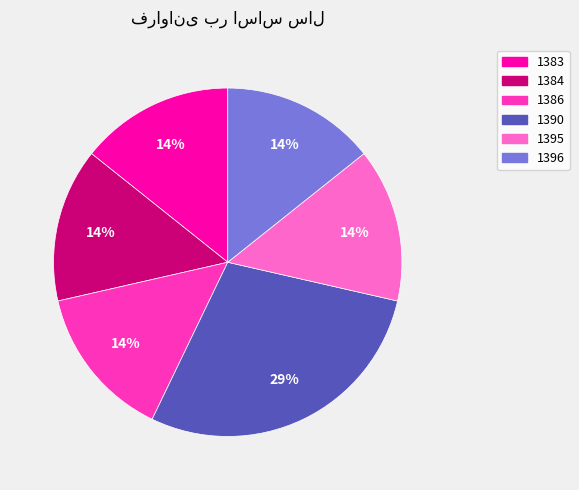

Approximately how many times larger is the value at 1386 compared to 1384?

1.0